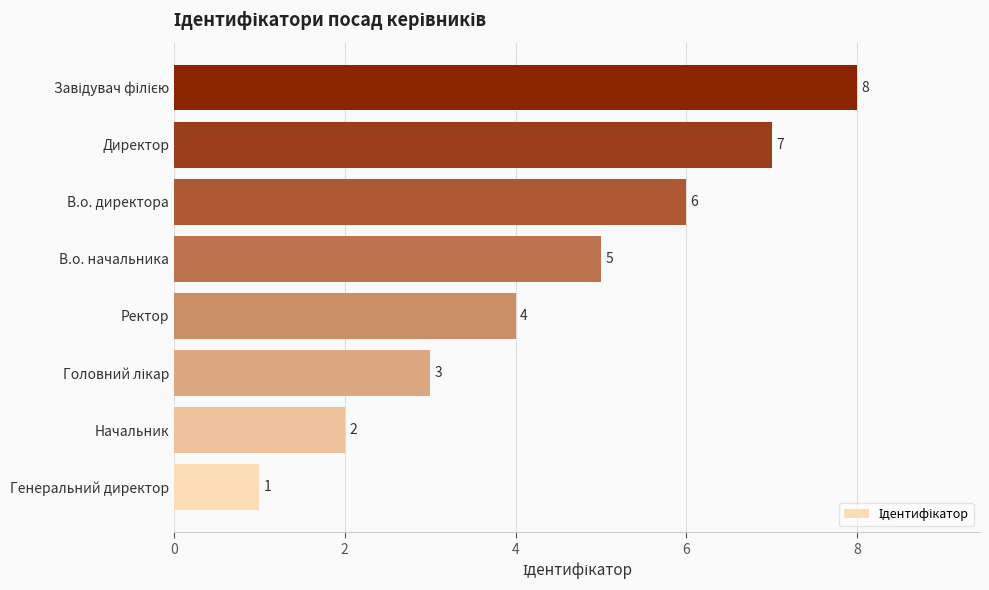

Where is the data nearest to the value 4?

Ректор